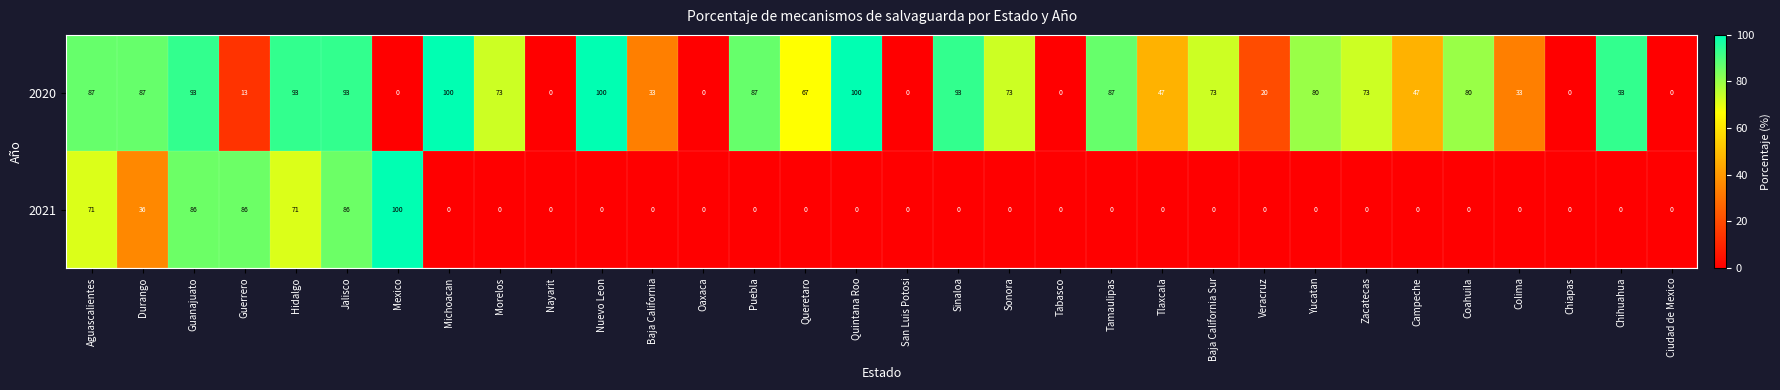

Where is 2021 nearest to the value 50?

Durango